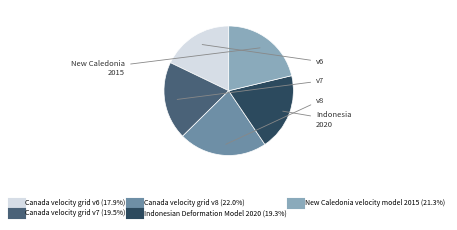

Between Canada velocity grid v6 and New Caledonia velocity model 2015, which is larger?

New Caledonia velocity model 2015